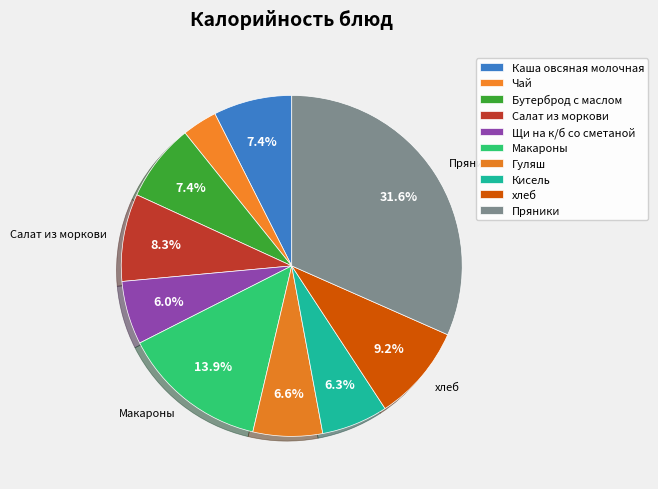

To the nearest percent, what is the difference between the largest and smallest slice percentages?

28%